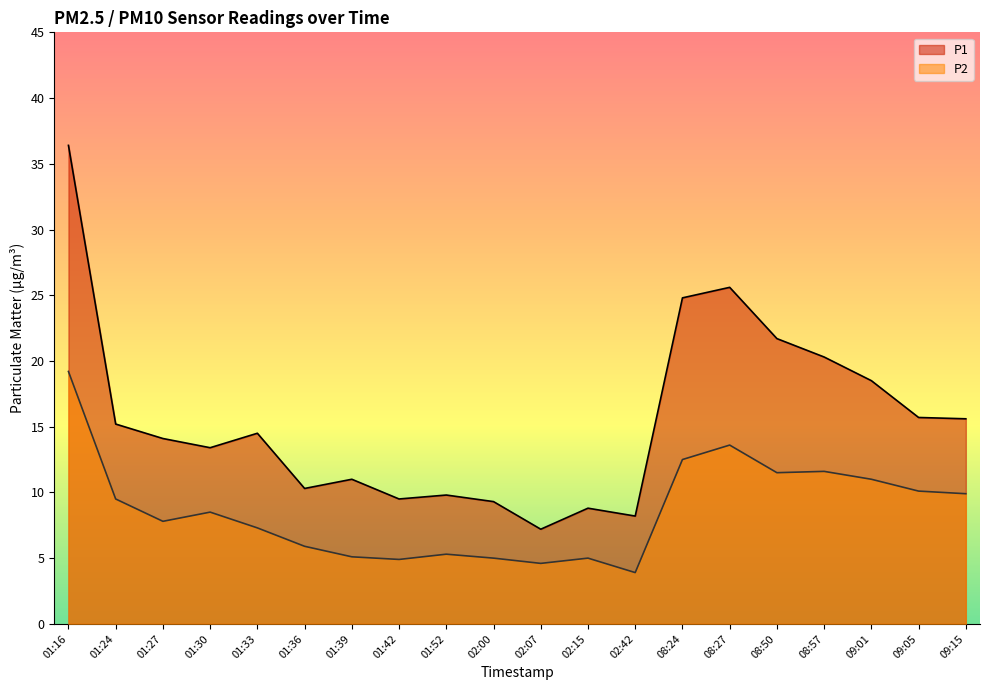

Which series changed the most between 01:39 and 09:01?

P1